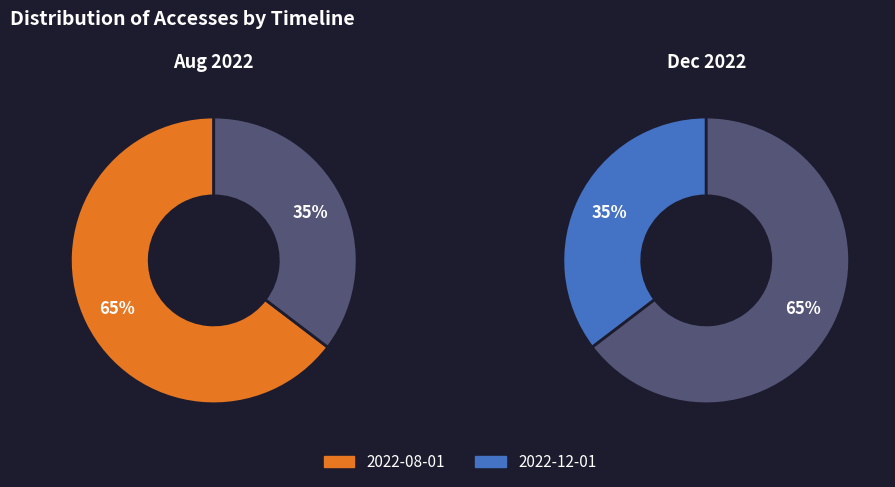

What is the largest slice in the pie chart?

2022-08-01